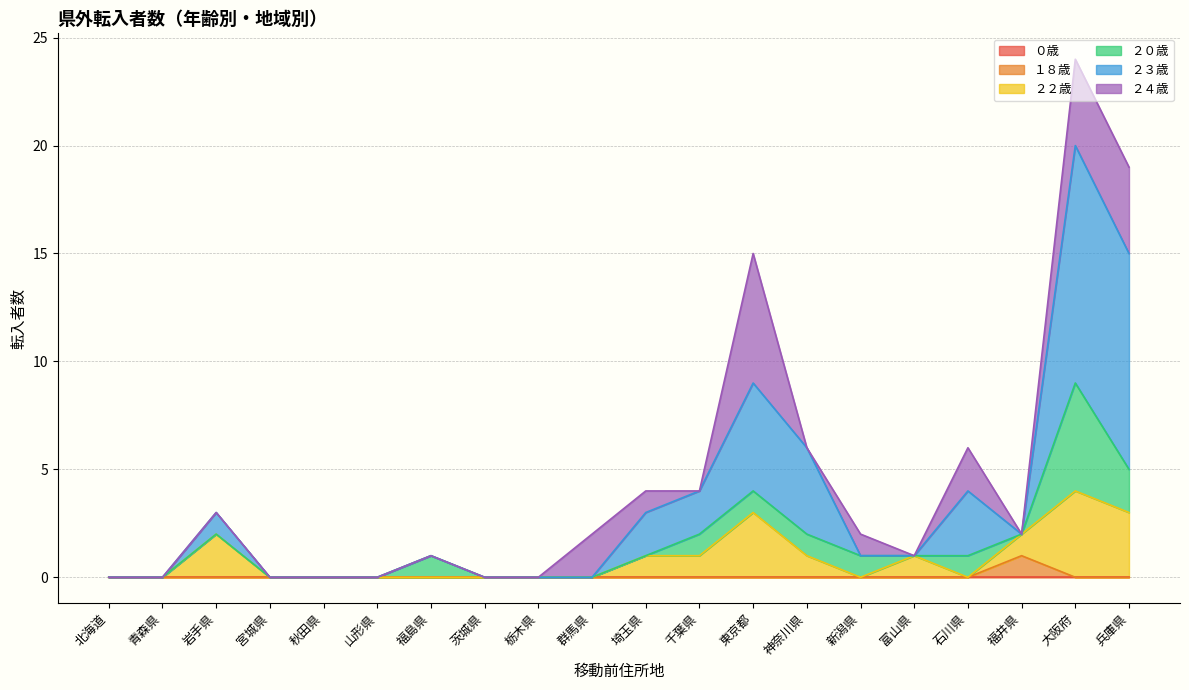

True or false: １８歳 and ２２歳 cross at least once.

False